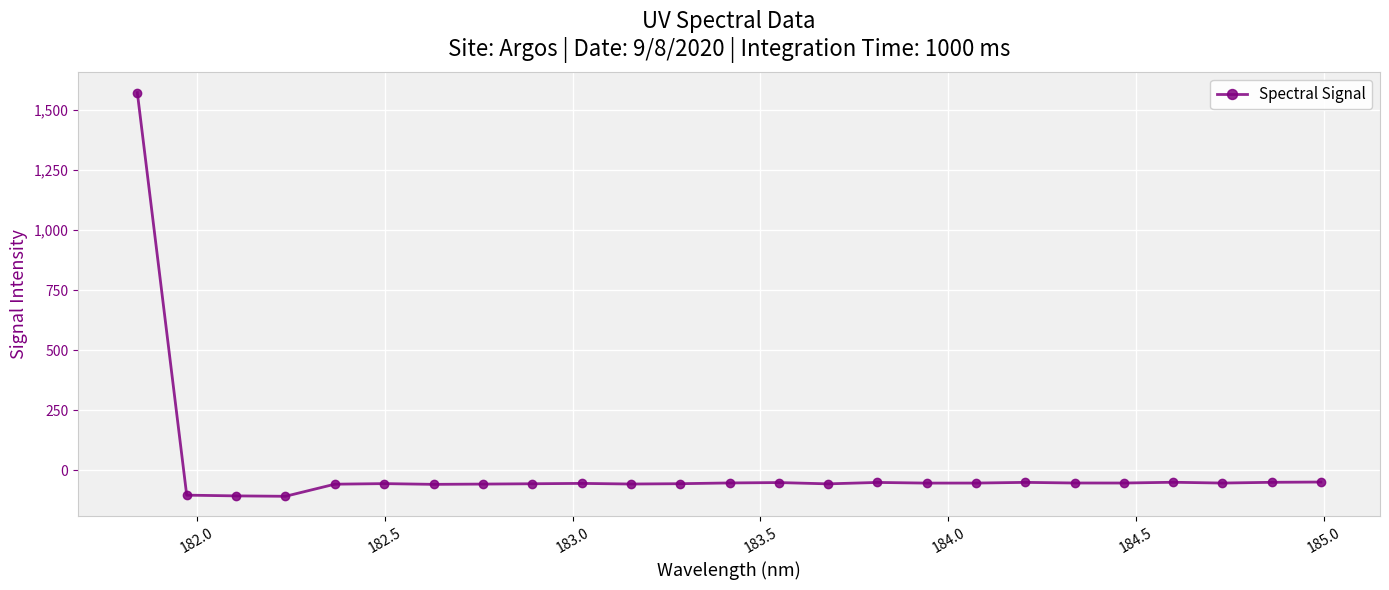

What is the greatest value displayed?

1573.0